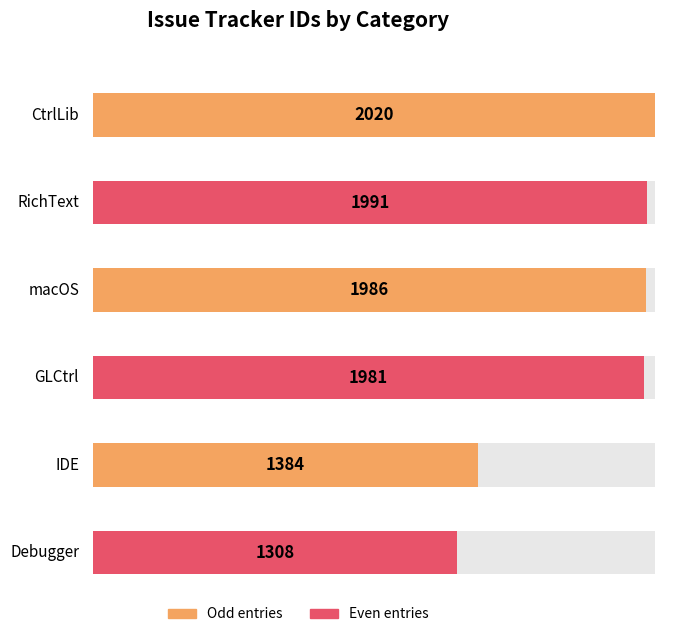

At which category does the chart reach its peak across all series?

CtrlLib